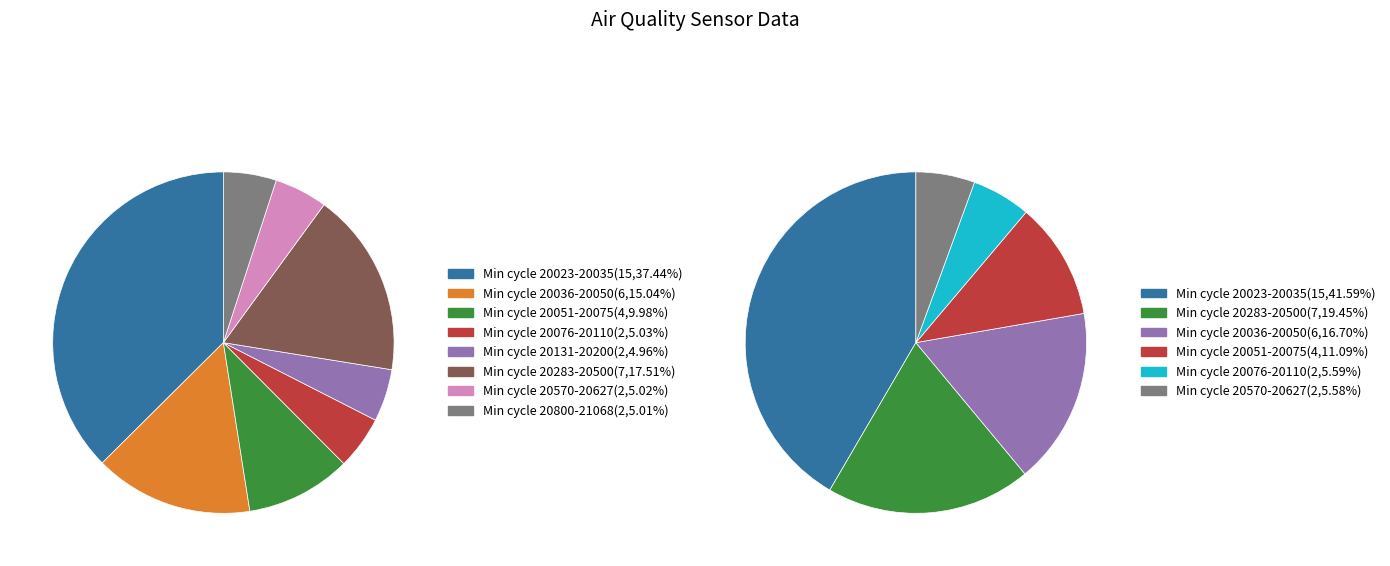

How much of the chart is everything except 20070?

90.0%